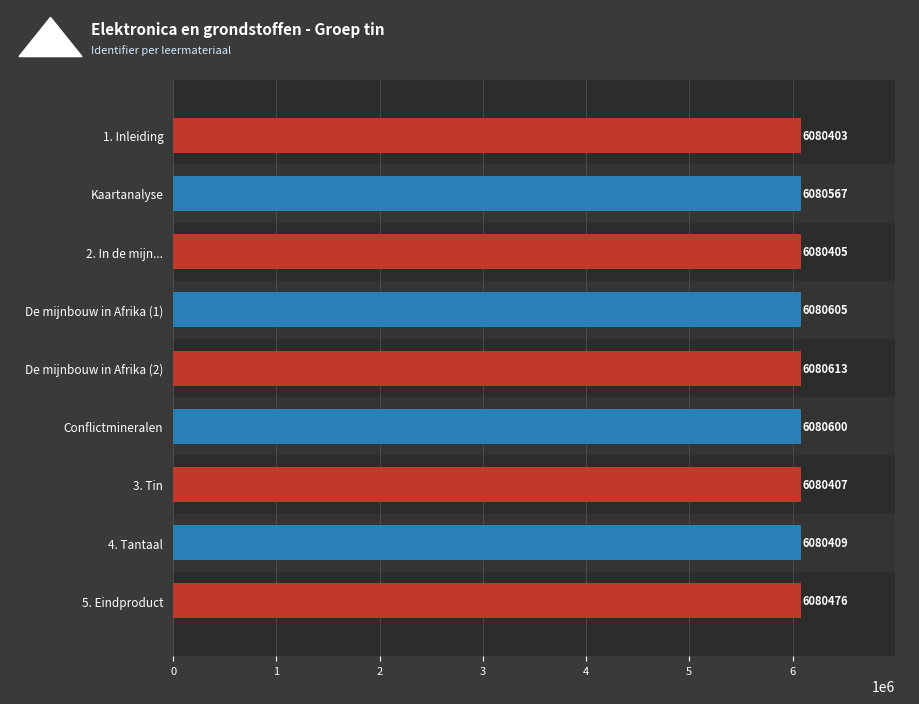

Rank the categories by value from lowest to highest.

1. Inleiding, 2. In de mijn..., 3. Tin, 4. Tantaal, 5. Eindproduct, Kaartanalyse, Conflictmineralen, De mijnbouw in Afrika (1), De mijnbouw in Afrika (2)